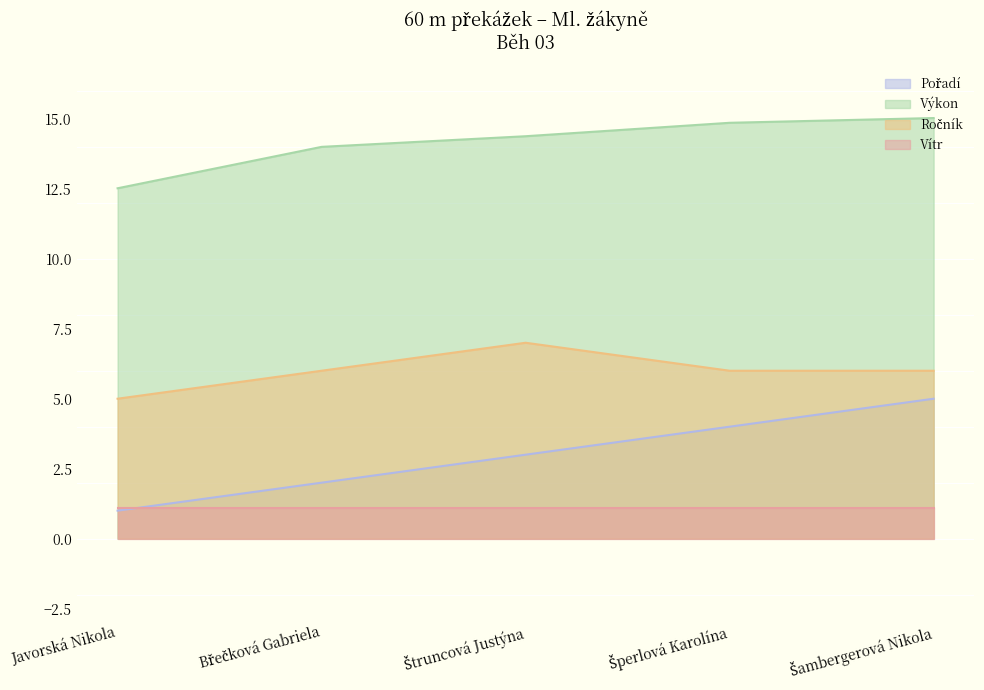

At which label is Výkon closest to 13?

Javorská Nikola